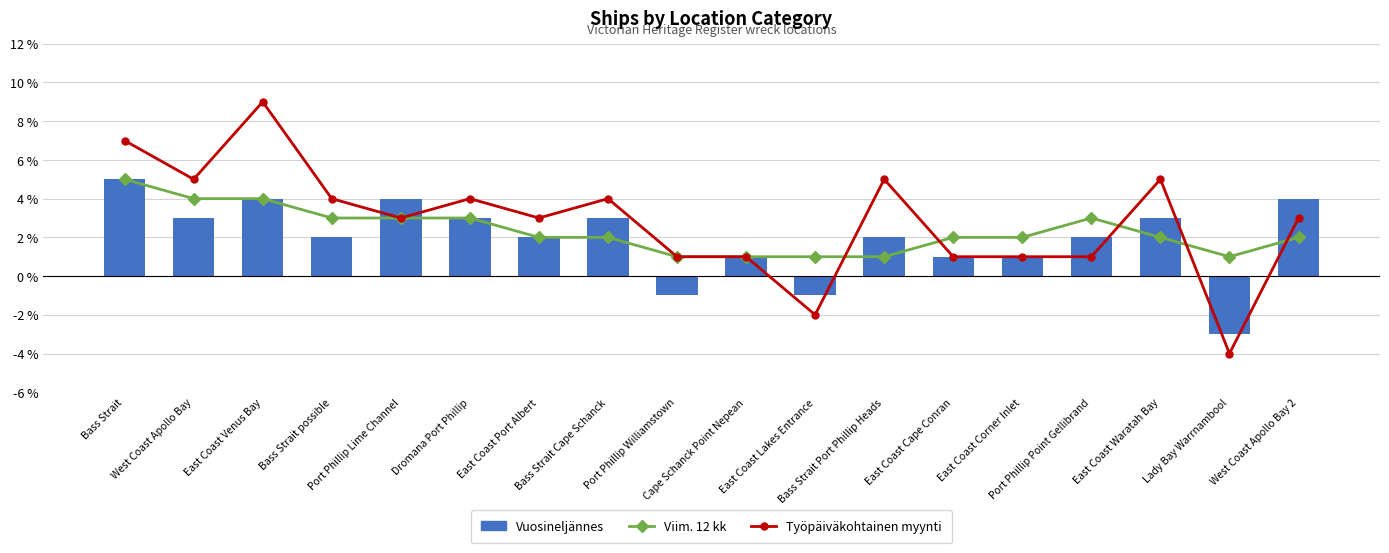

How many data points does each series have?

18